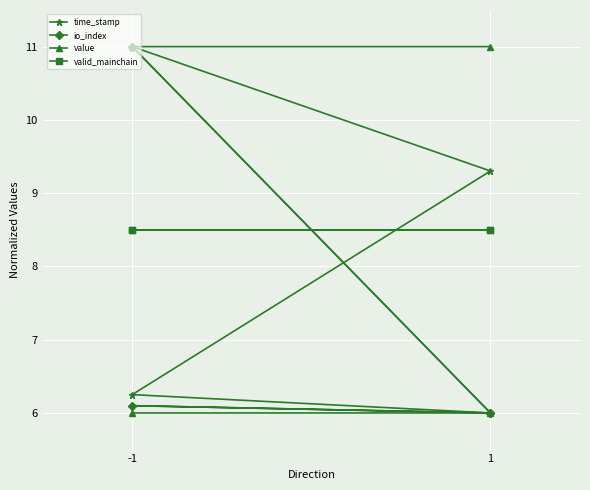

Which series has the largest total across all categories?

value